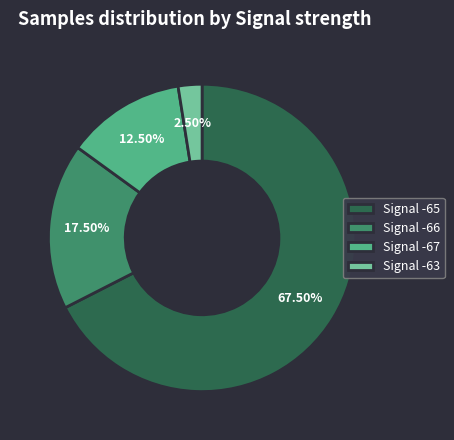

What is the ratio of the value at Signal -66 to the value at Signal -67?

1.4